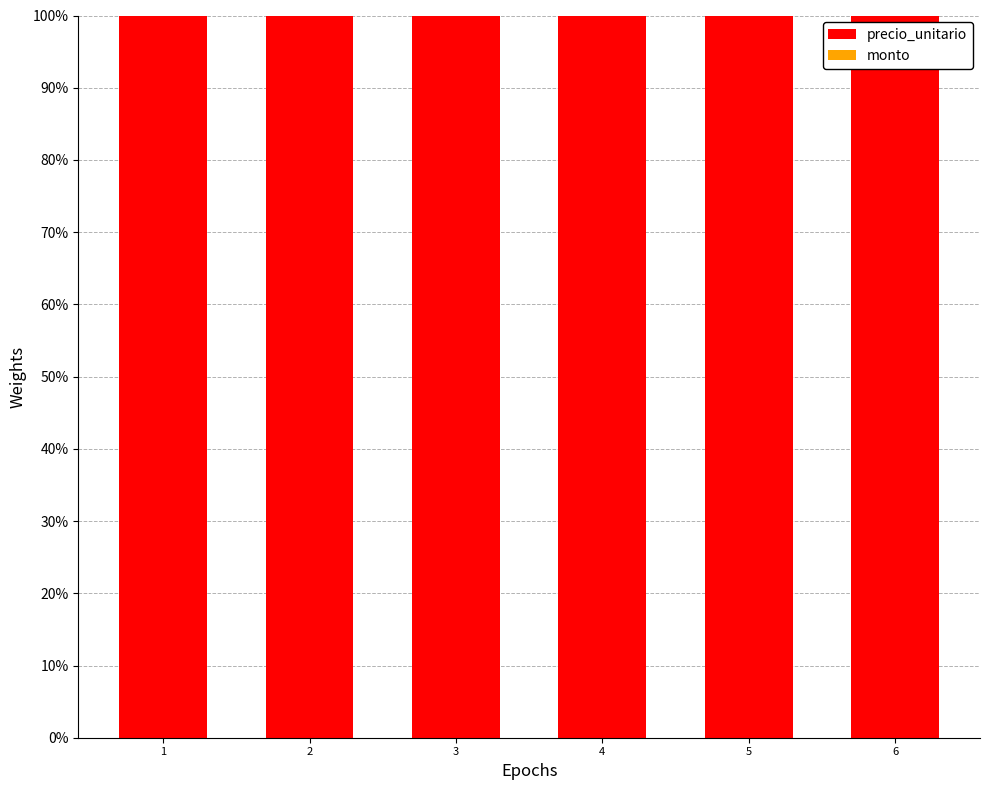

What is the value of the precio_unitario bar at the 4th from the left?

100